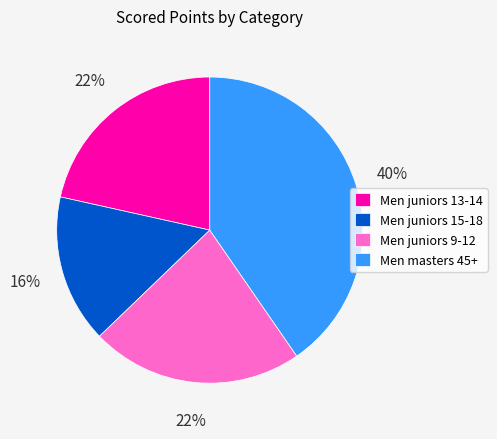

Is the sum of Men juniors 15-18 and Men juniors 13-14 greater than half?

No